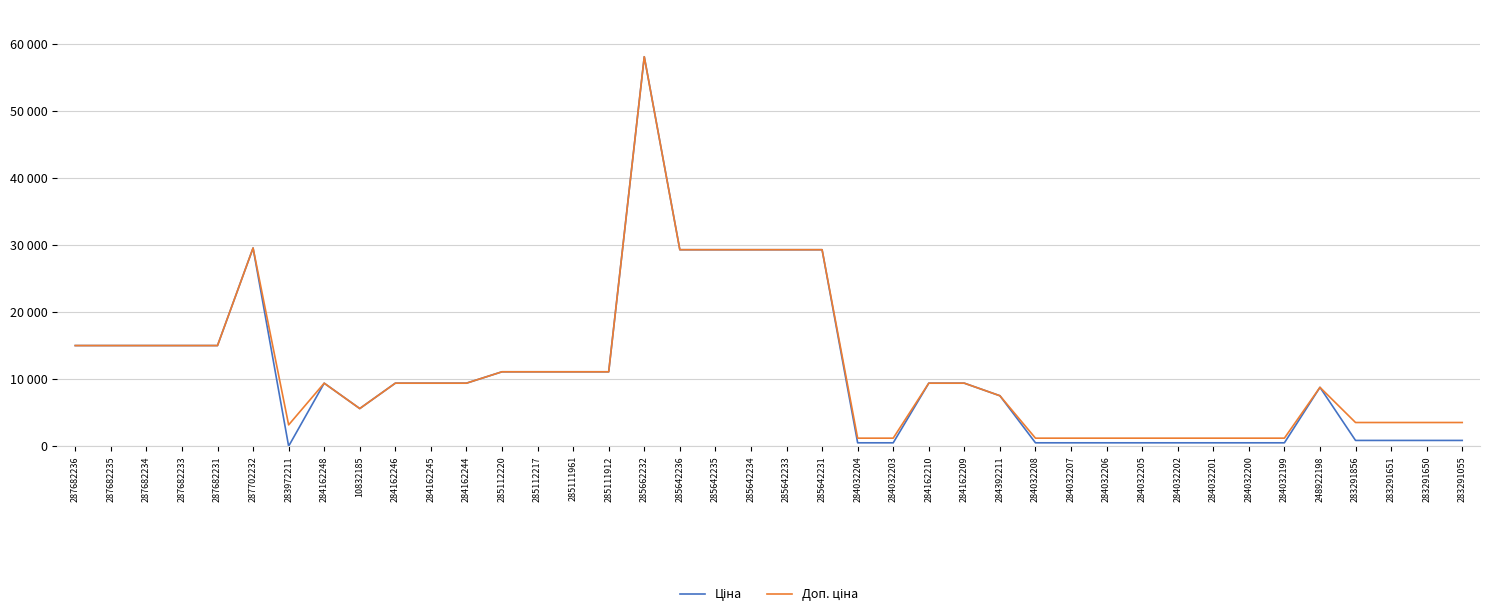

True or false: Ціна and Доп. ціна intersect in this chart.

False